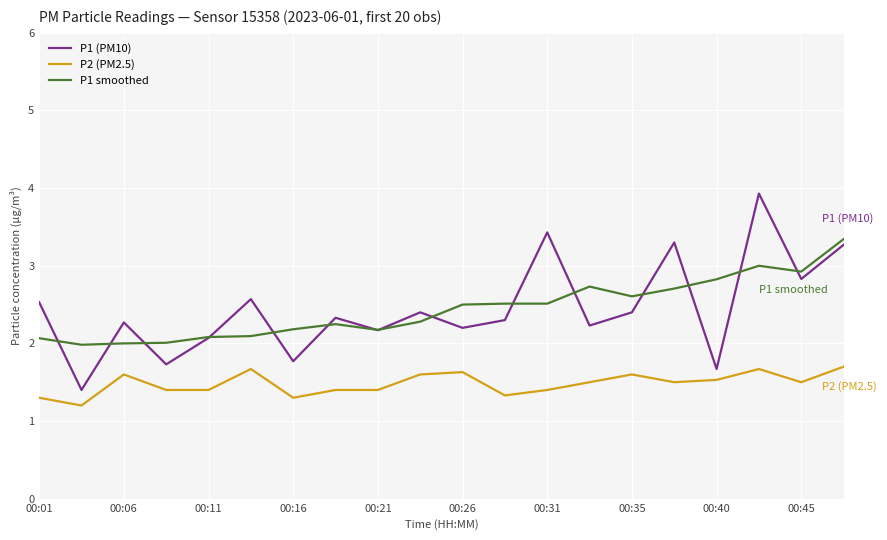

What is the maximum value for P1 smoothed?

3.3